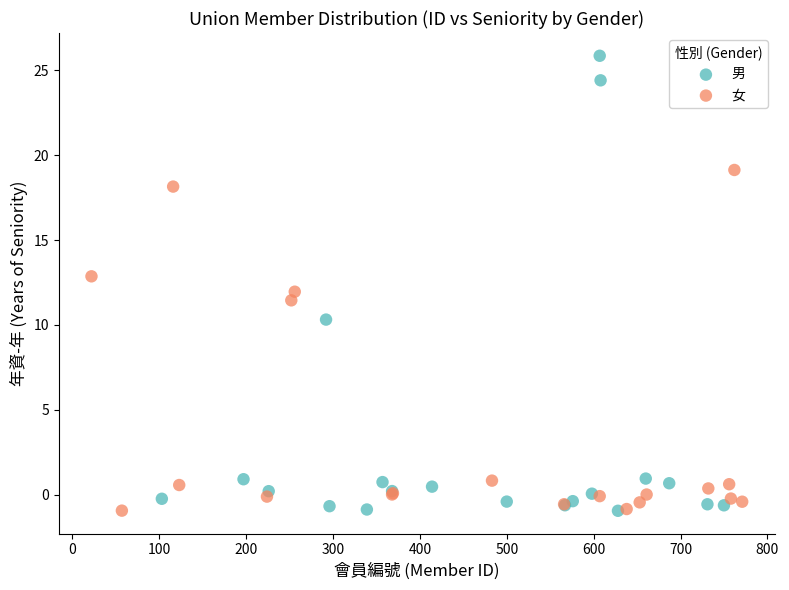

Which series has the largest Y range (max minus min)?

男